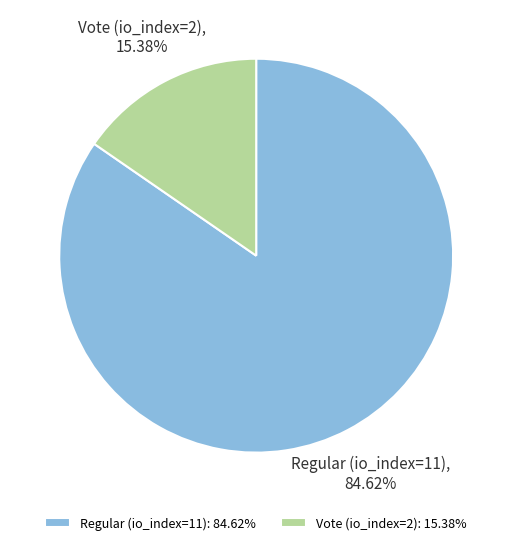

How many segments does this pie chart have?

2